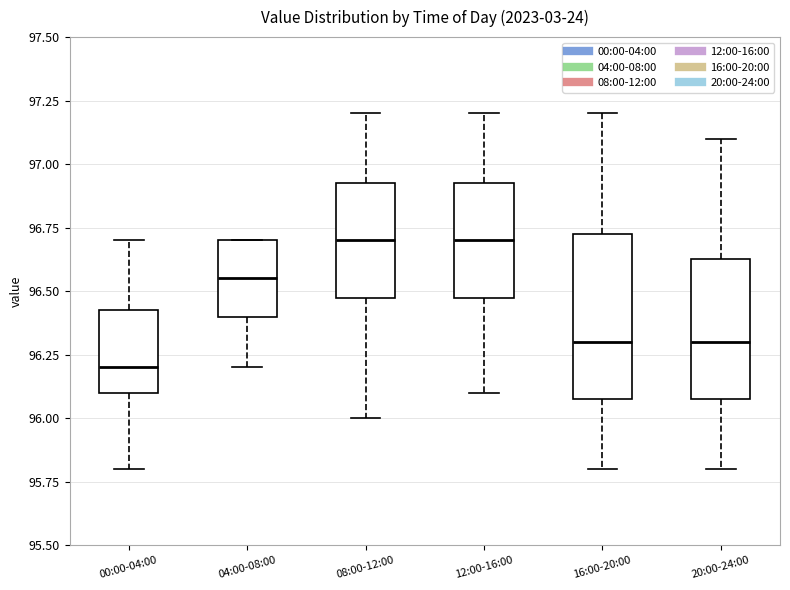

Reading left to right, read every box against the y-axis: the position of its median line, the range the box covers, and the ends of its whiskers. The values are not printed on the chart, so give them approximately, as read against the axis.

00:00-04:00: median 96.20, box 96.10 to 96.45, whiskers 95.80 to 96.70
04:00-08:00: median 96.55, box 96.40 to 96.70, whiskers 96.20 to 96.70
08:00-12:00: median 96.70, box 96.50 to 96.95, whiskers 96.00 to 97.20
12:00-16:00: median 96.70, box 96.50 to 96.95, whiskers 96.10 to 97.20
16:00-20:00: median 96.30, box 96.10 to 96.75, whiskers 95.80 to 97.20
20:00-24:00: median 96.30, box 96.10 to 96.65, whiskers 95.80 to 97.10